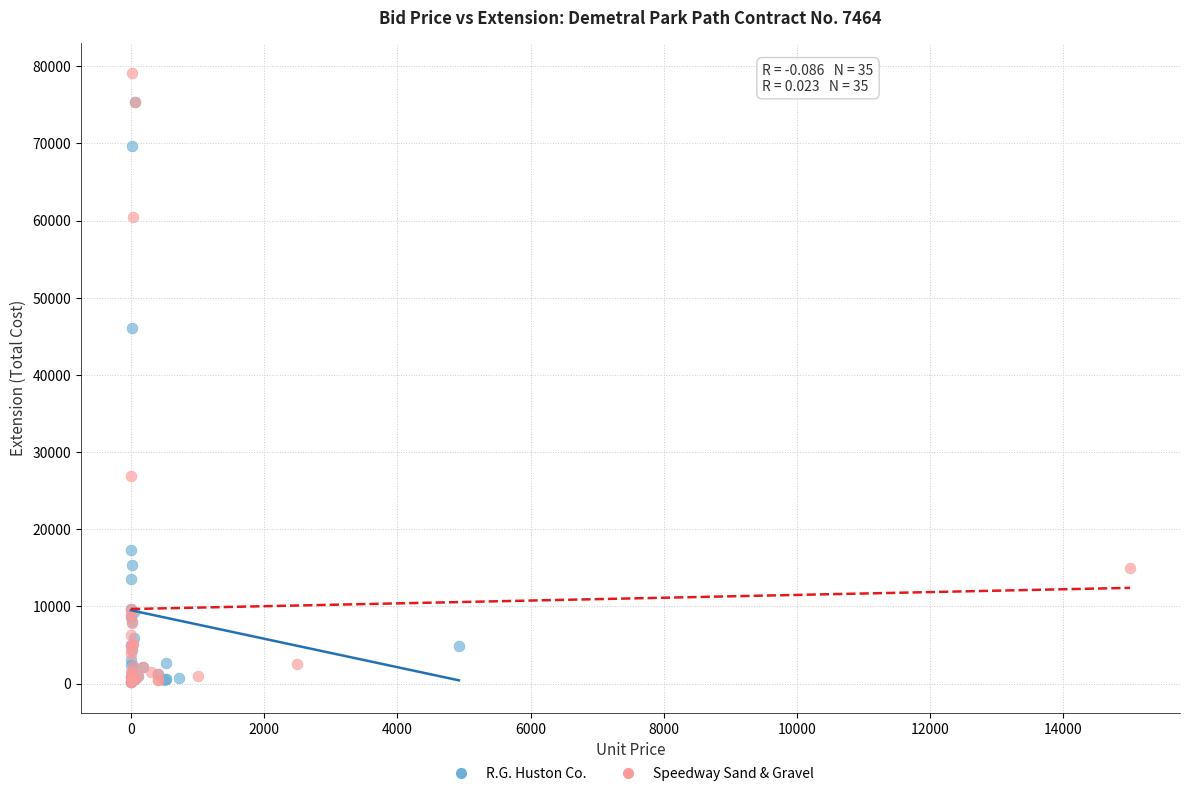

What are all the series names shown in the legend?

R.G. Huston Co., Speedway Sand & Gravel